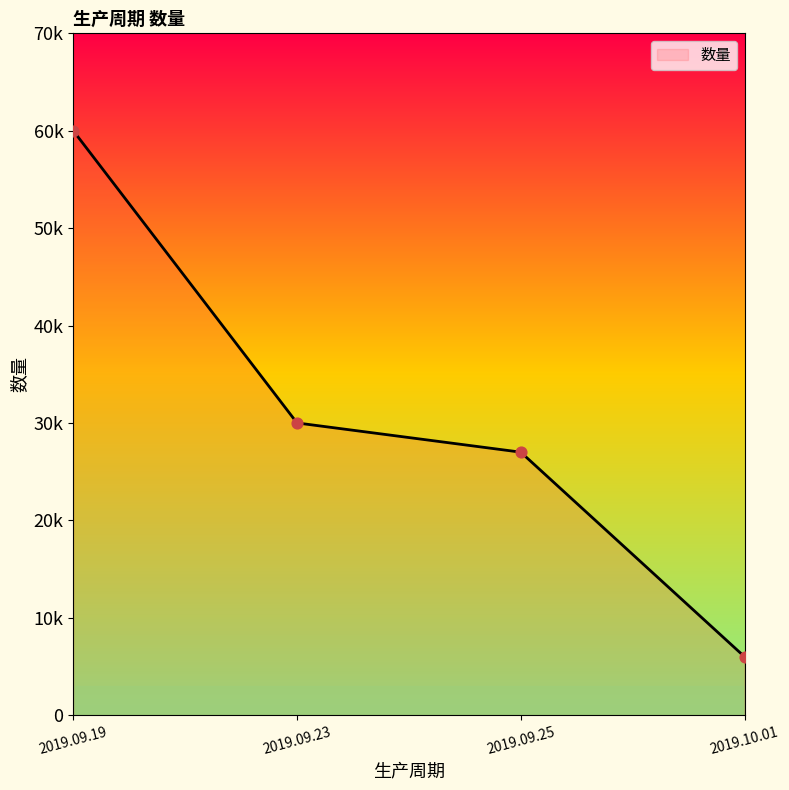

Is this an area chart (filled region under the line)?

Yes